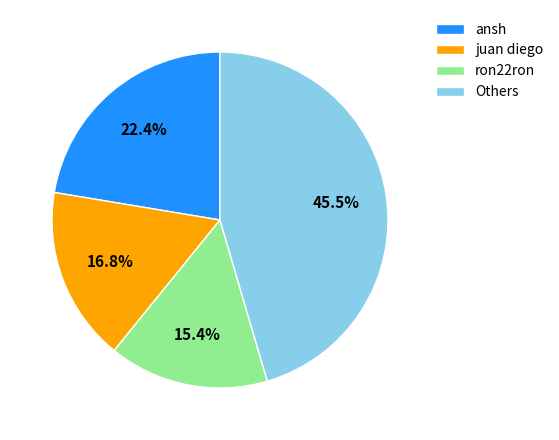

Rank the categories by value from lowest to highest.

ron22ron, juan diego, ansh, Others